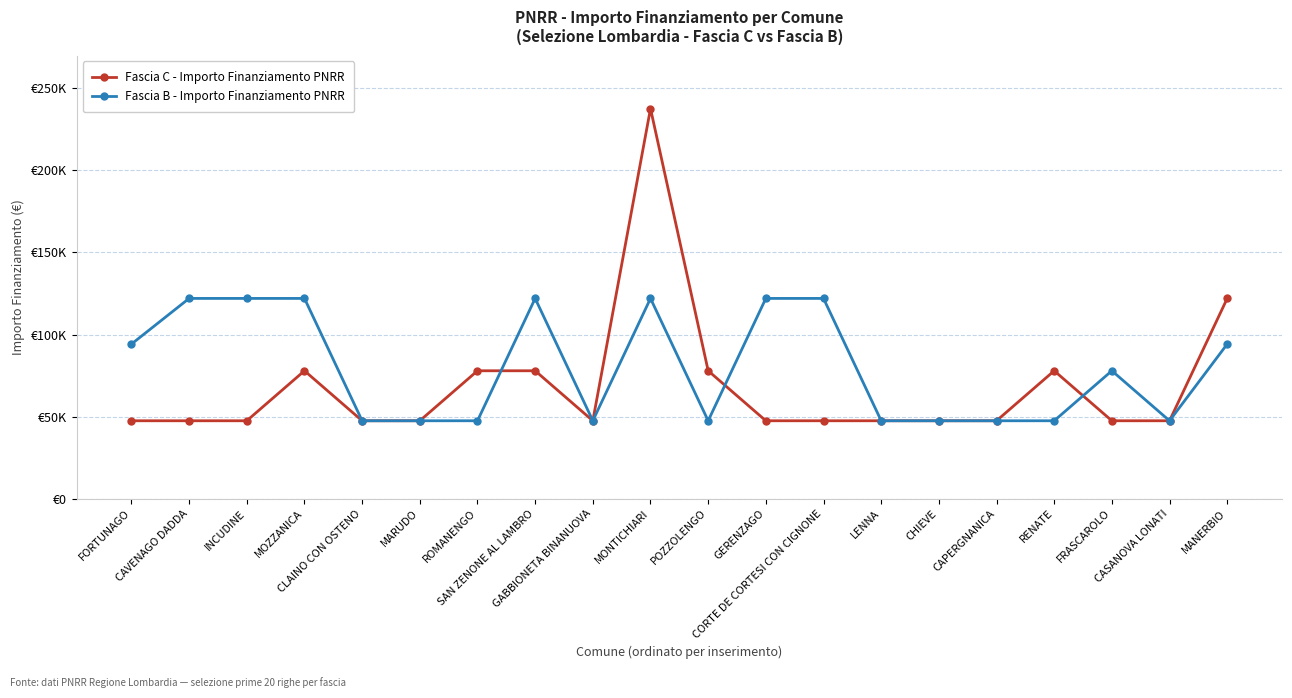

Is this an area chart (filled region under the line)?

No